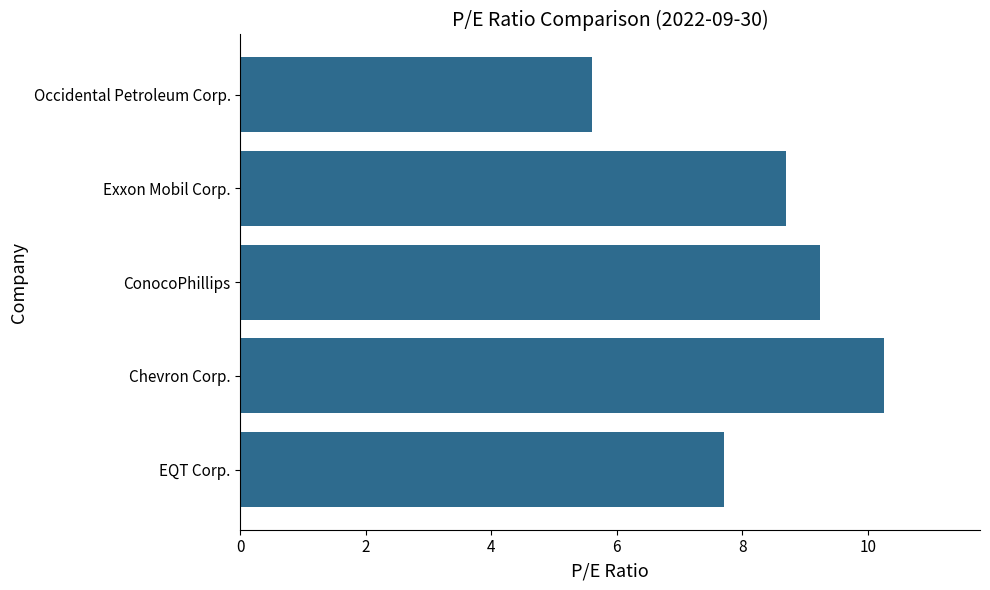

What is the ratio of the value at ConocoPhillips to the value at EQT Corp.?

1.2